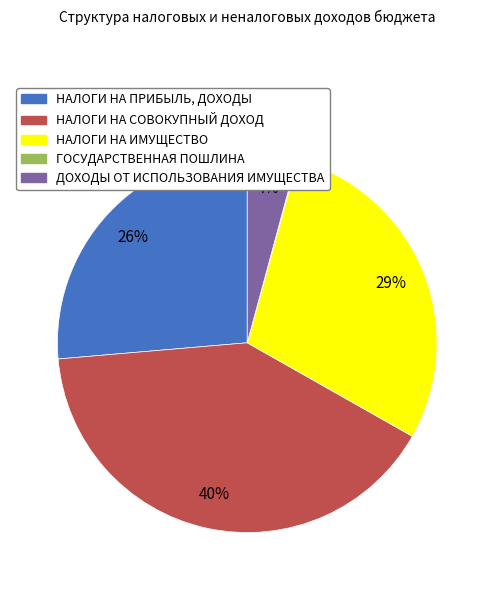

What is the largest slice in the pie chart?

НАЛОГИ НА СОВОКУПНЫЙ ДОХОД